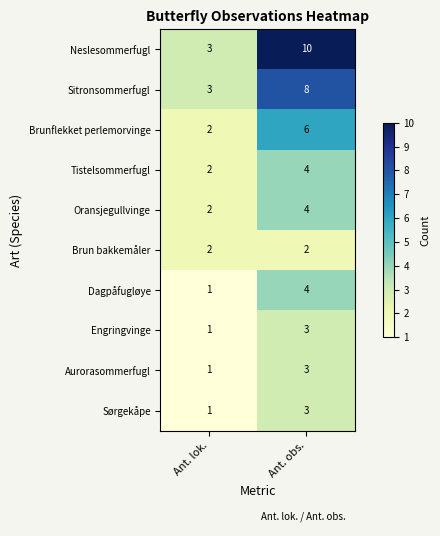

What value does the Engringvinge series have at Ant. obs.?

3